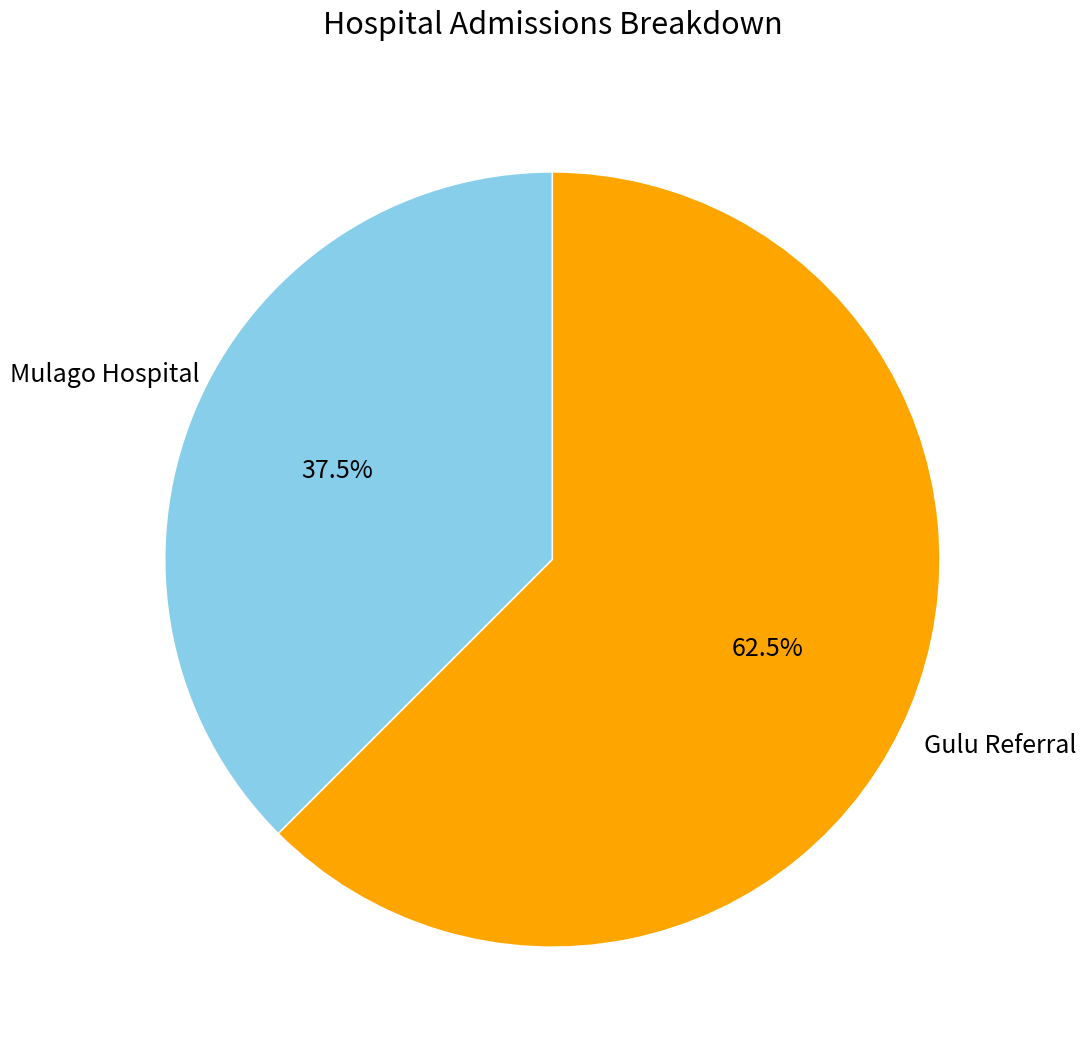

Which slice is the smallest?

Mulago Hospital